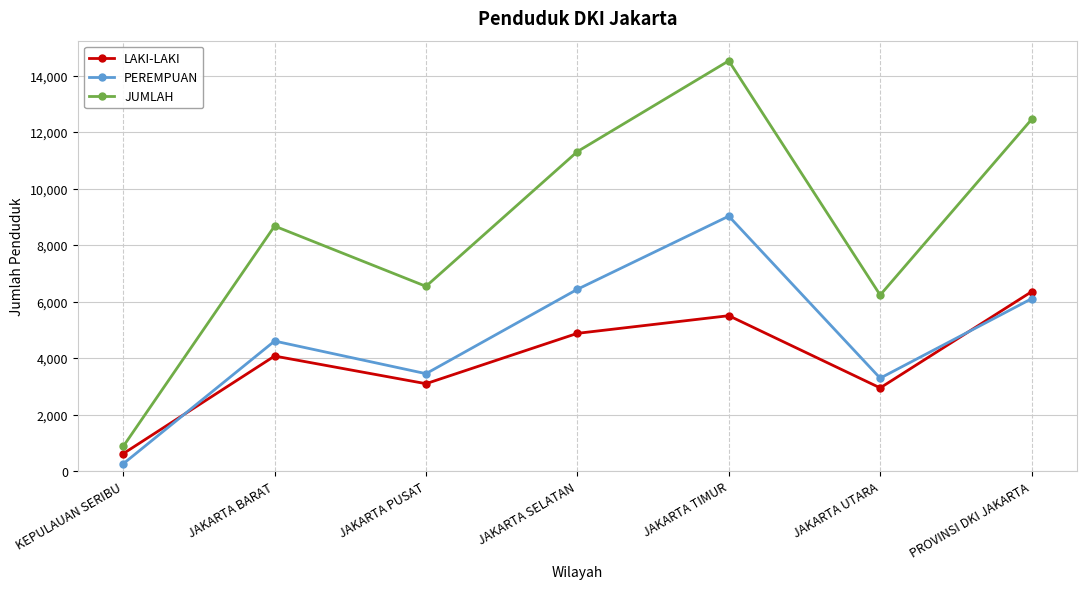

Which series changed the most between KEPULAUAN SERIBU and JAKARTA UTARA?

JUMLAH